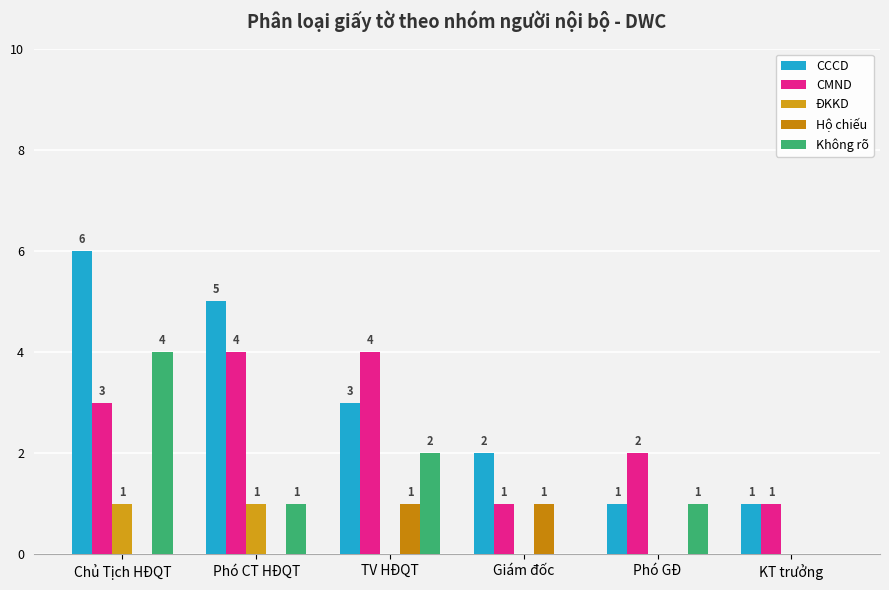

True or false: ĐKKD has a value of 1 at Phó CT HĐQT.

True